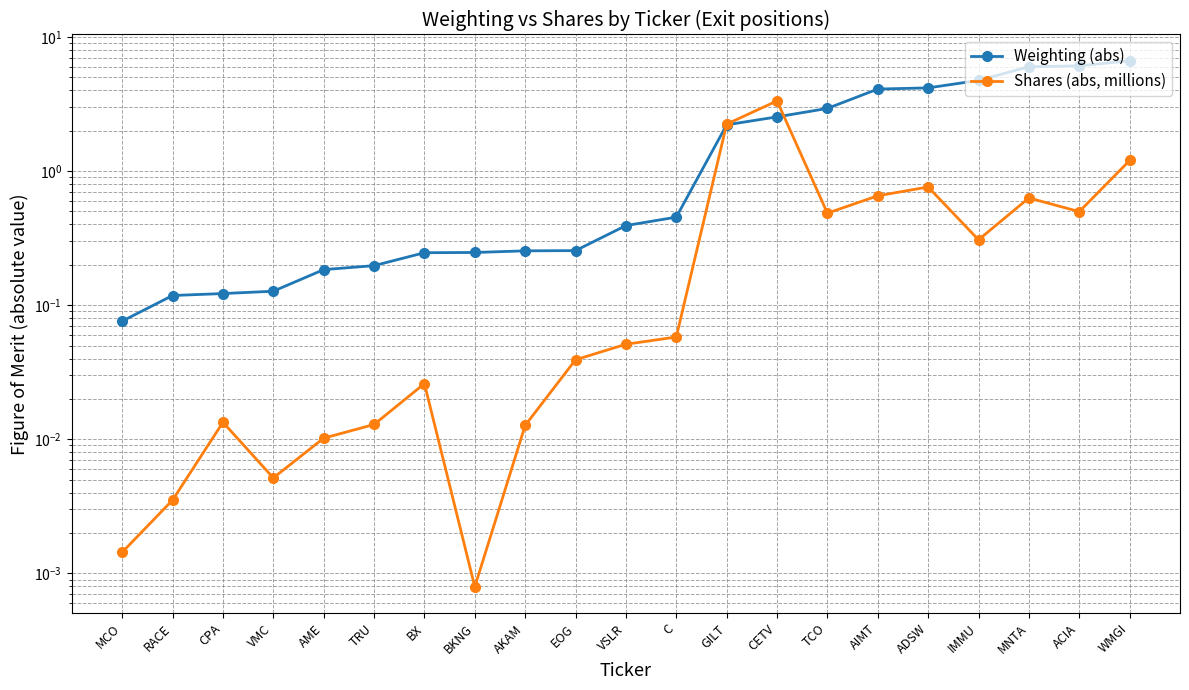

What is the maximum value for Weighting (abs)?

6.6